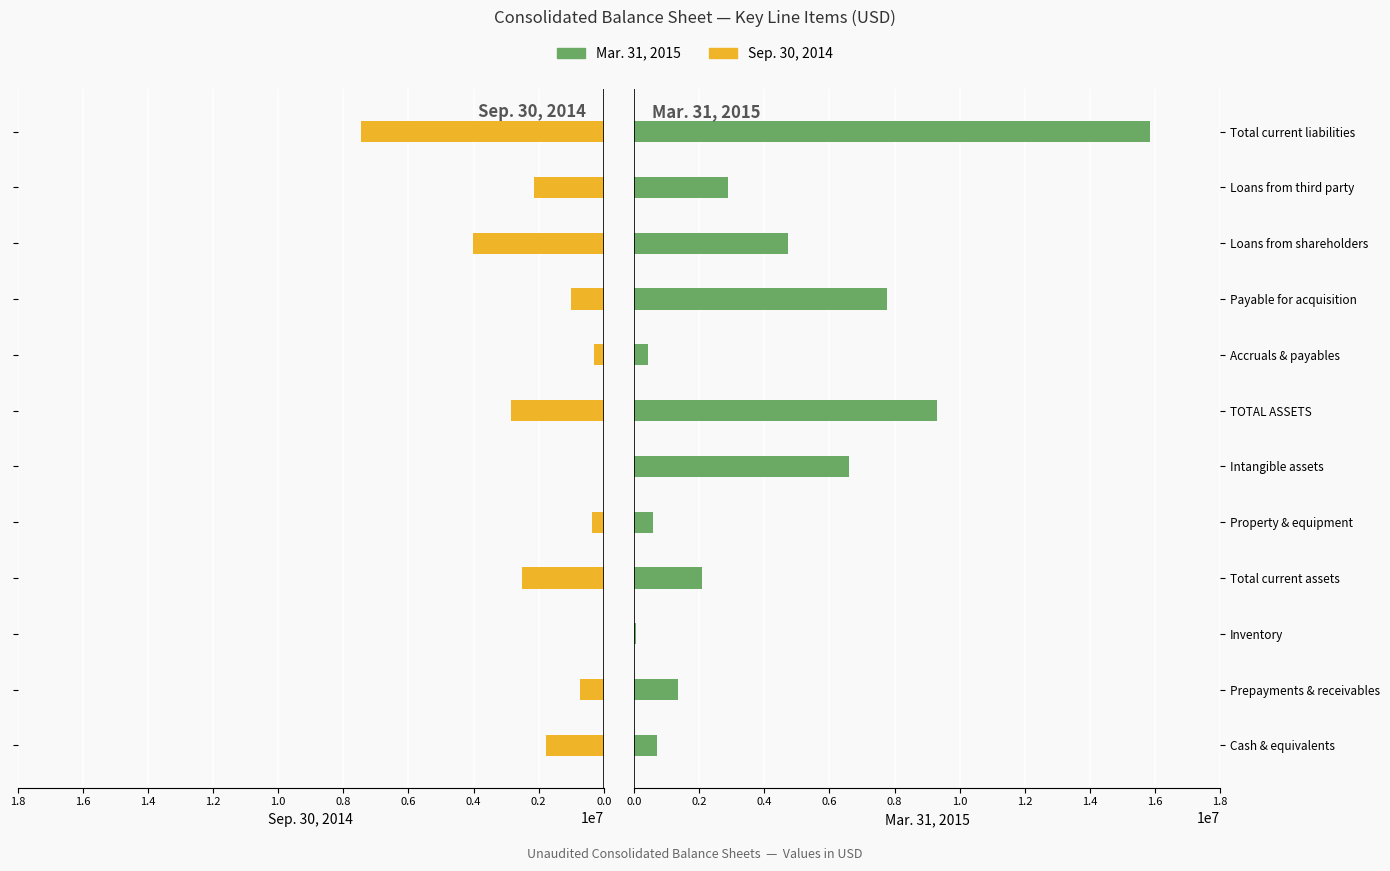

The Sep. 30, 2014 series shows 1674125 at Loans from shareholders. True or false?

False